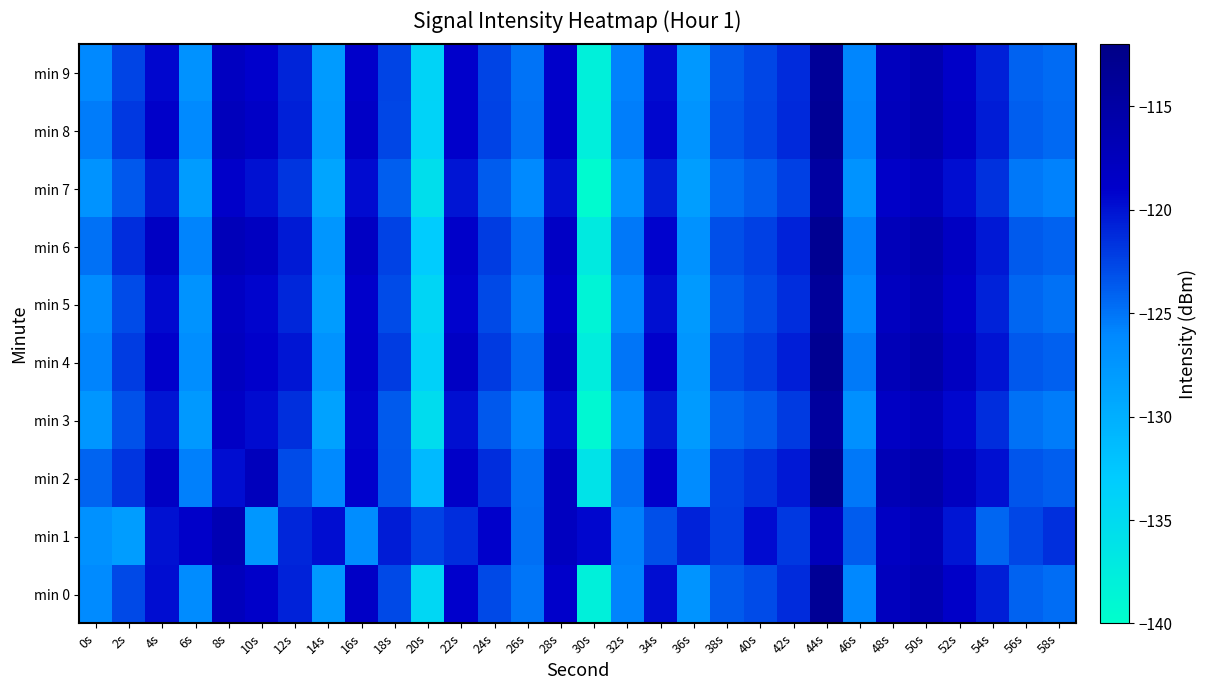

Reading left to right, what are all the values shown in this chart?

min 0: 0s=-126.4	2s=-122.7	4s=-119.7	6s=-126.4	8s=-117.5	10s=-118.7	12s=-120.8	14s=-127.8	16s=-118.5	18s=-122.8	20s=-134.5	22s=-119.0	24s=-122.8	26s=-125.1	28s=-118.8	30s=-138.0	32s=-125.8	34s=-119.7	36s=-127.3	38s=-123.6	40s=-122.8	42s=-121.3	44s=-113.6	46s=-126.0	48s=-117.7	50s=-116.3	52s=-118.6	54s=-120.6	56s=-124.1	58s=-124.6
min 1: 0s=-126.9	2s=-128.3	4s=-119.9	6s=-118.7	8s=-116.6	10s=-127.6	12s=-121.0	14s=-119.7	16s=-126.6	18s=-120.5	20s=-122.5	22s=-121.3	24s=-118.9	26s=-124.7	28s=-117.8	30s=-119.4	32s=-125.6	34s=-123.1	36s=-120.8	38s=-122.3	40s=-119.6	42s=-121.9	44s=-117.4	46s=-123.8	48s=-118.2	50s=-116.9	52s=-120.1	54s=-124.3	56s=-122.7	58s=-121.5
min 2: 0s=-124.2	2s=-121.8	4s=-118.3	6s=-125.6	8s=-119.7	10s=-117.4	12s=-122.9	14s=-126.3	16s=-119.1	18s=-123.5	20s=-131.2	22s=-118.6	24s=-121.4	26s=-124.8	28s=-117.9	30s=-136.1	32s=-124.7	34s=-118.9	36s=-126.5	38s=-122.4	40s=-121.6	42s=-120.3	44s=-112.8	46s=-125.2	48s=-116.9	50s=-115.7	52s=-117.8	54s=-119.8	56s=-123.4	58s=-123.9
min 3: 0s=-127.5	2s=-123.2	4s=-120.1	6s=-127.8	8s=-118.4	10s=-119.6	12s=-121.5	14s=-128.7	16s=-119.3	18s=-123.6	20s=-135.2	22s=-119.8	24s=-123.5	26s=-126.0	28s=-119.6	30s=-139.1	32s=-126.6	34s=-120.4	36s=-128.0	38s=-124.3	40s=-123.5	42s=-122.0	44s=-114.4	46s=-126.8	48s=-118.3	50s=-117.1	52s=-119.4	54s=-121.3	56s=-124.9	58s=-125.4
min 4: 0s=-125.8	2s=-122.1	4s=-119.0	6s=-126.7	8s=-117.8	10s=-118.9	12s=-120.1	14s=-127.2	16s=-118.8	18s=-122.1	20s=-133.7	22s=-118.3	24s=-122.0	26s=-124.4	28s=-118.1	30s=-137.5	32s=-125.1	34s=-119.0	36s=-127.5	38s=-122.9	40s=-122.1	42s=-120.6	44s=-113.1	46s=-125.3	48s=-117.0	50s=-115.6	52s=-118.0	54s=-120.0	56s=-123.5	58s=-124.0
min 5: 0s=-126.5	2s=-122.9	4s=-119.5	6s=-127.2	8s=-118.2	10s=-119.3	12s=-121.0	14s=-128.1	16s=-119.0	18s=-122.9	20s=-134.3	22s=-119.2	24s=-122.8	26s=-125.3	28s=-118.9	30s=-138.5	32s=-125.9	34s=-119.8	36s=-127.9	38s=-123.8	40s=-122.8	42s=-121.4	44s=-113.9	46s=-126.1	48s=-117.8	50s=-116.4	52s=-118.7	54s=-120.8	56s=-124.3	58s=-124.8
min 6: 0s=-124.9	2s=-121.4	4s=-118.2	6s=-125.8	8s=-117.1	10s=-118.0	12s=-120.4	14s=-127.5	16s=-118.2	18s=-122.5	20s=-133.1	22s=-118.7	24s=-122.1	26s=-124.6	28s=-118.4	30s=-137.1	32s=-125.2	34s=-119.2	36s=-127.0	38s=-123.1	40s=-122.3	42s=-120.8	44s=-113.2	46s=-125.6	48s=-117.2	50s=-115.9	52s=-118.2	54s=-120.3	56s=-123.7	58s=-124.1
min 7: 0s=-127.1	2s=-123.5	4s=-120.4	6s=-128.1	8s=-118.7	10s=-119.9	12s=-121.8	14s=-129.0	16s=-119.6	18s=-123.9	20s=-135.5	22s=-120.1	24s=-123.8	26s=-126.3	28s=-119.9	30s=-139.5	32s=-126.9	34s=-120.7	36s=-128.3	38s=-124.6	40s=-123.8	42s=-122.3	44s=-114.7	46s=-127.1	48s=-118.6	50s=-117.4	52s=-119.7	54s=-121.6	56s=-125.2	58s=-125.7
min 8: 0s=-125.4	2s=-121.9	4s=-118.7	6s=-126.3	8s=-117.4	10s=-118.5	12s=-120.7	14s=-127.8	16s=-118.5	18s=-122.7	20s=-133.9	22s=-118.9	24s=-122.4	26s=-124.9	28s=-118.7	30s=-137.8	32s=-125.5	34s=-119.4	36s=-127.3	38s=-123.4	40s=-122.6	42s=-121.1	44s=-113.5	46s=-125.8	48s=-117.4	50s=-116.1	52s=-118.4	54s=-120.5	56s=-123.9	58s=-124.4
min 9: 0s=-126.2	2s=-122.6	4s=-119.4	6s=-127.0	8s=-118.0	10s=-119.1	12s=-120.9	14s=-128.0	16s=-118.8	18s=-122.6	20s=-134.0	22s=-119.0	24s=-122.6	26s=-125.0	28s=-118.8	30s=-138.0	32s=-125.7	34s=-119.6	36s=-127.7	38s=-123.6	40s=-122.7	42s=-121.2	44s=-113.7	46s=-126.0	48s=-117.6	50s=-116.2	52s=-118.6	54s=-120.7	56s=-124.1	58s=-124.5